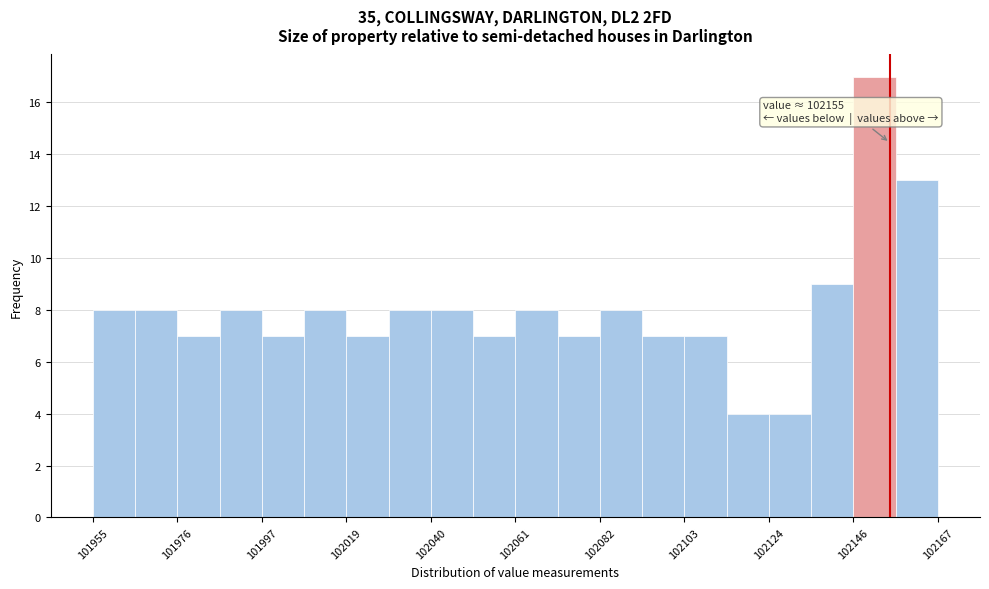

Read against the x-axis, roughly where is the centre of the tallest bar?

102150